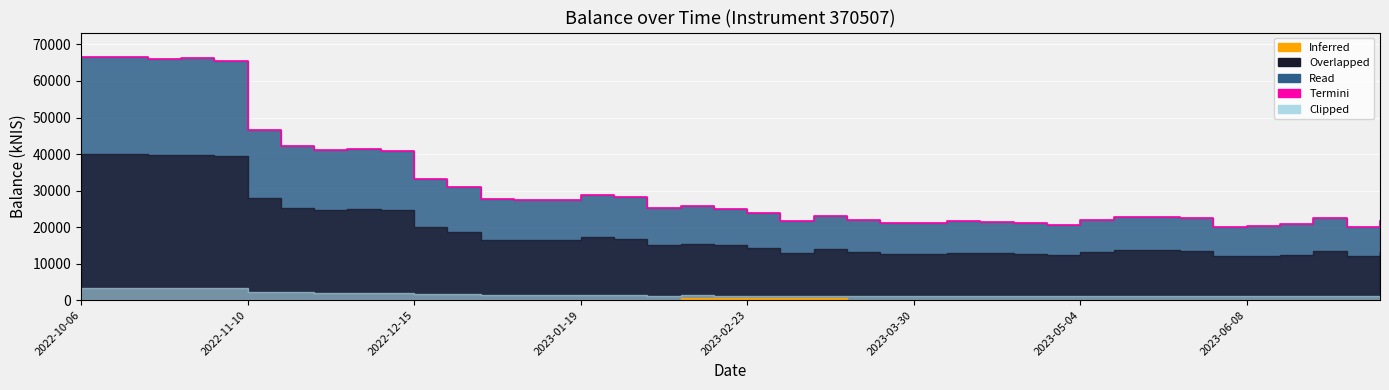

Reading left to right, what are all the values shown in this chart?

66606.6	66589.1	66041.2	66273.2	65611.6	46658.6	42268.3	41051.5	41493.9	40956.3	33206.4	31097.4	27602.9	27448.6	27394.9	28864.6	28123.7	25243.5	25720.5	25008.5	23944.2	21742.6	23142.8	21869.3	21166.0	21088.1	21540.6	21451.2	21131.6	20522.3	21874.5	22813.2	22864.7	22601.2	20148.8	20186.7	20720.3	22586.4	20135.6	21798.4